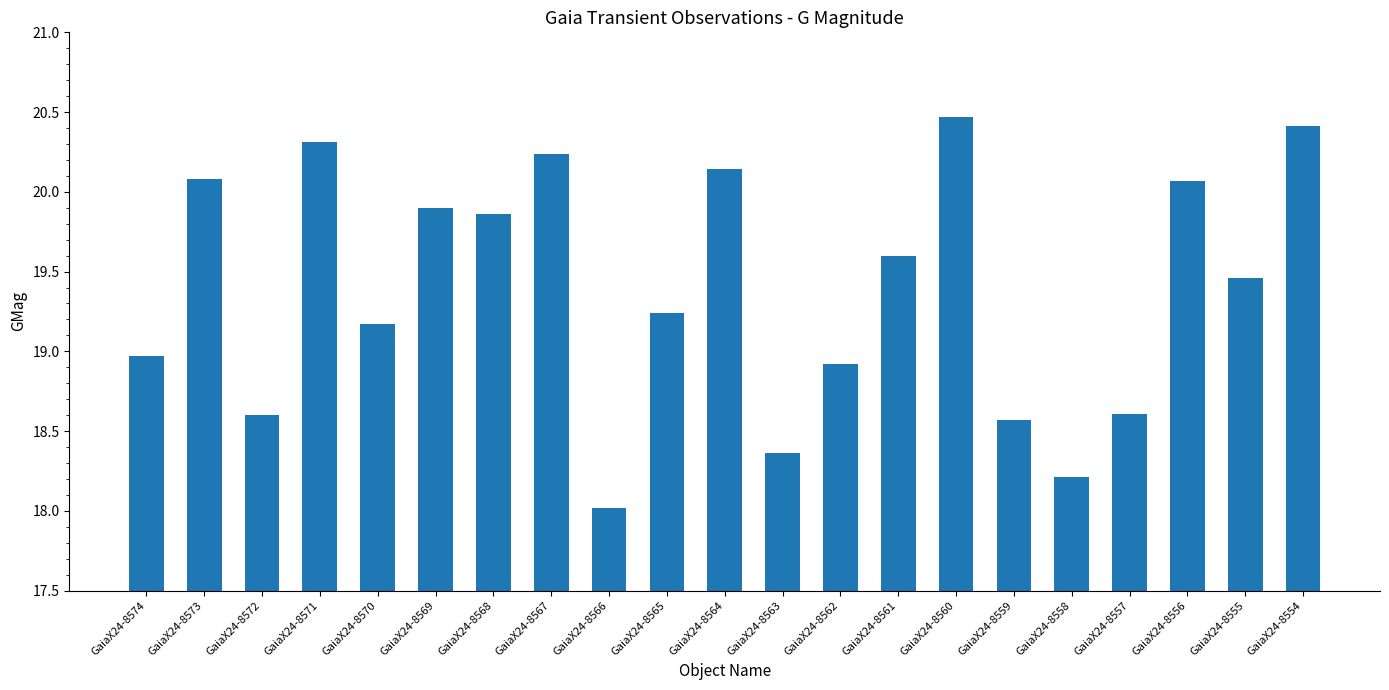

Which has a higher value, GaiaX24-8555 or GaiaX24-8565?

GaiaX24-8555